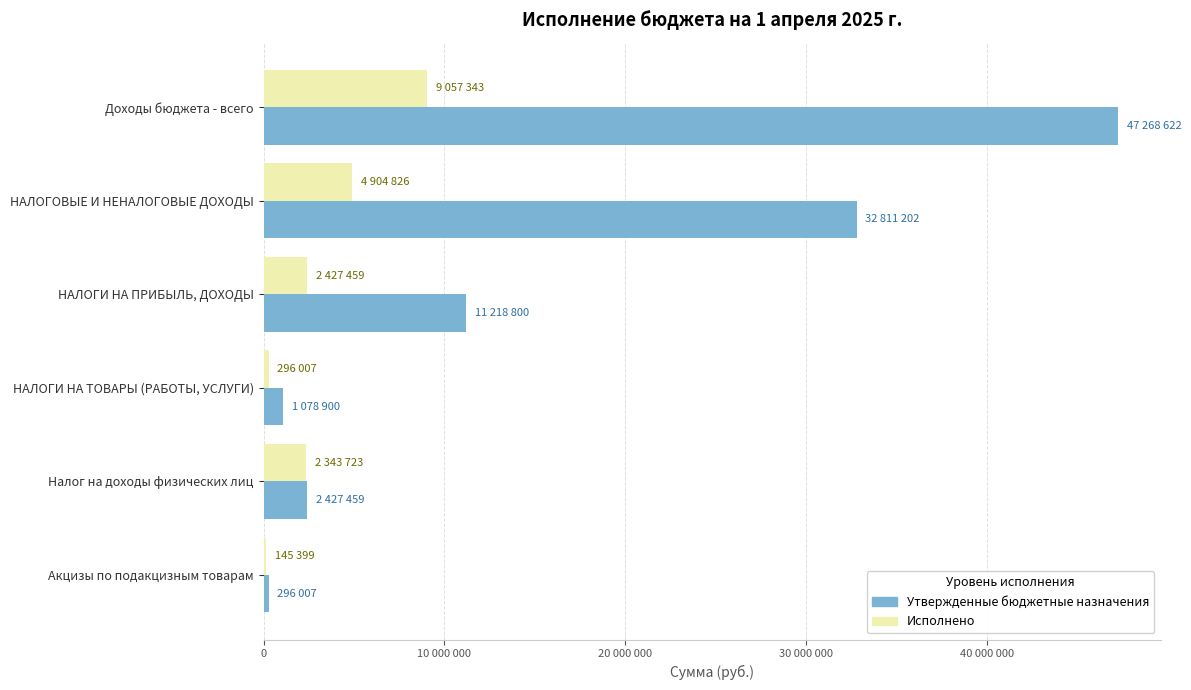

What are all the series names shown in the legend?

Утвержденные бюджетные назначения, Исполнено